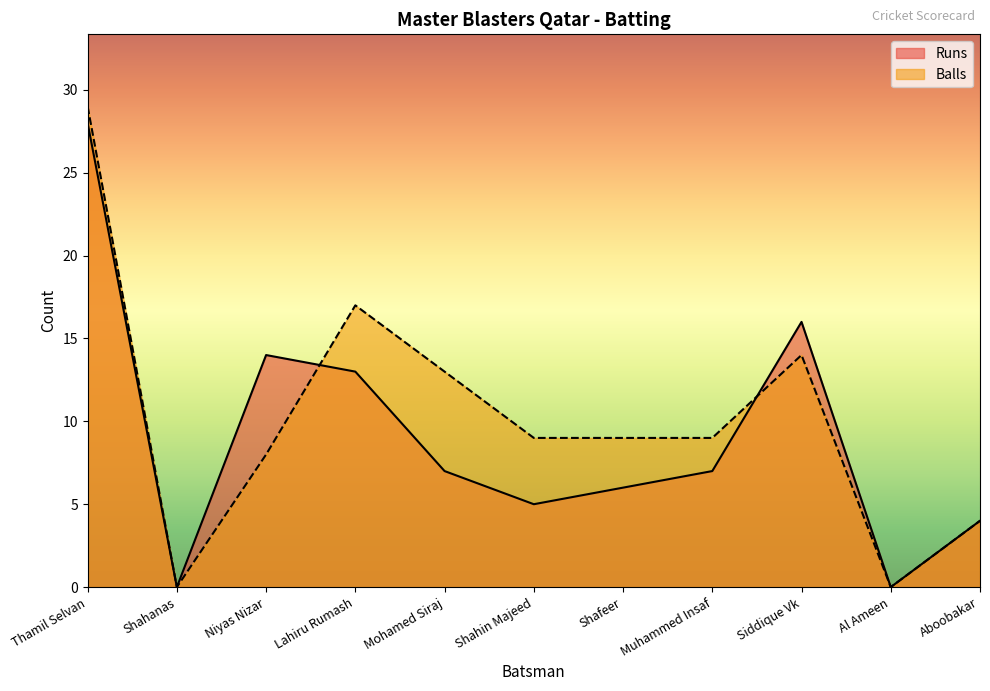

Which series has the largest total across all categories?

Balls